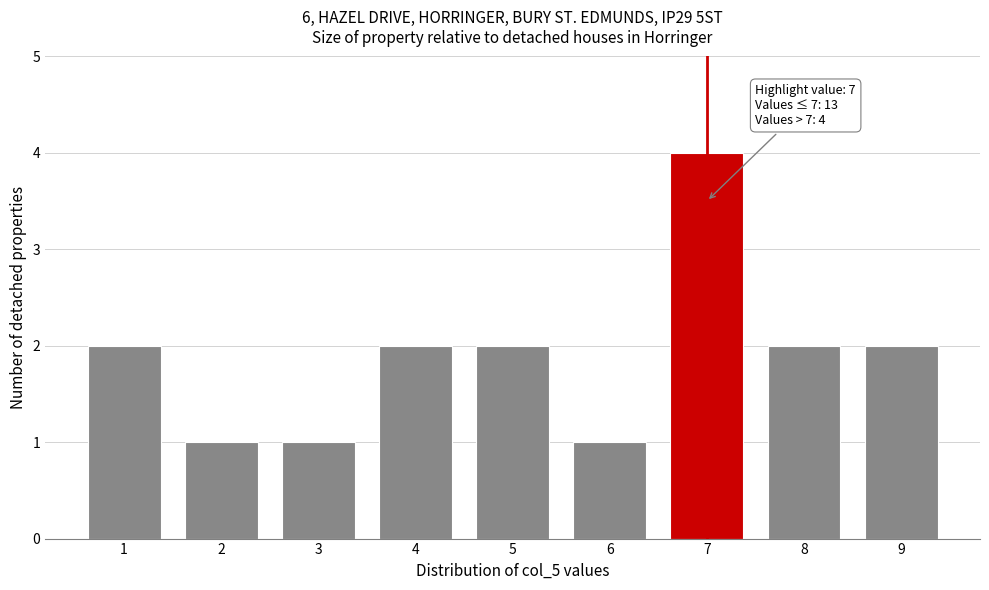

Reading left to right, what are all the values shown in this chart?

1=2	2=1	3=1	4=2	5=2	6=1	7=4	8=2	9=2